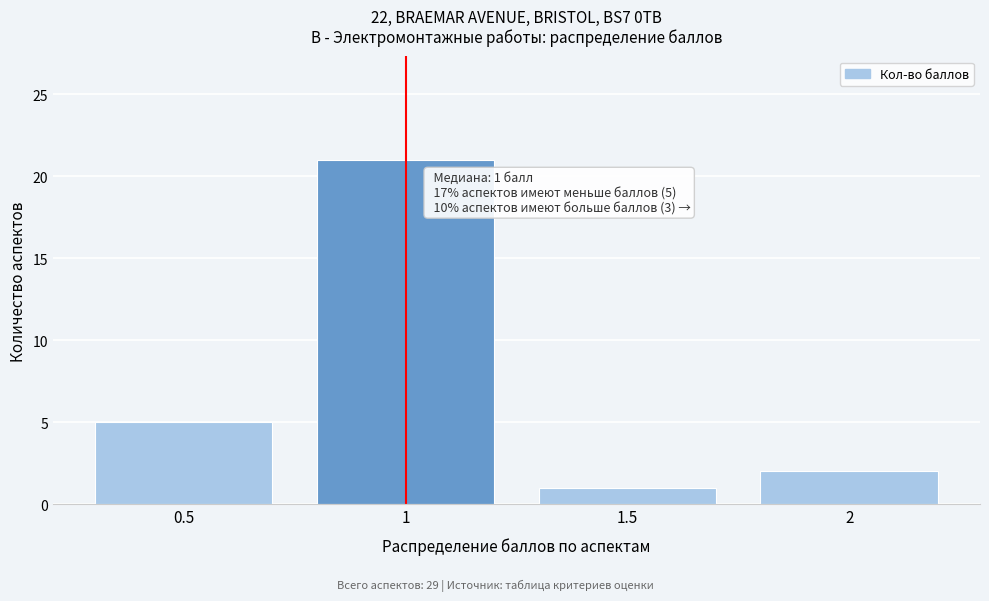

Which range on the x-axis has the tallest bar?

0.75 to 1.25